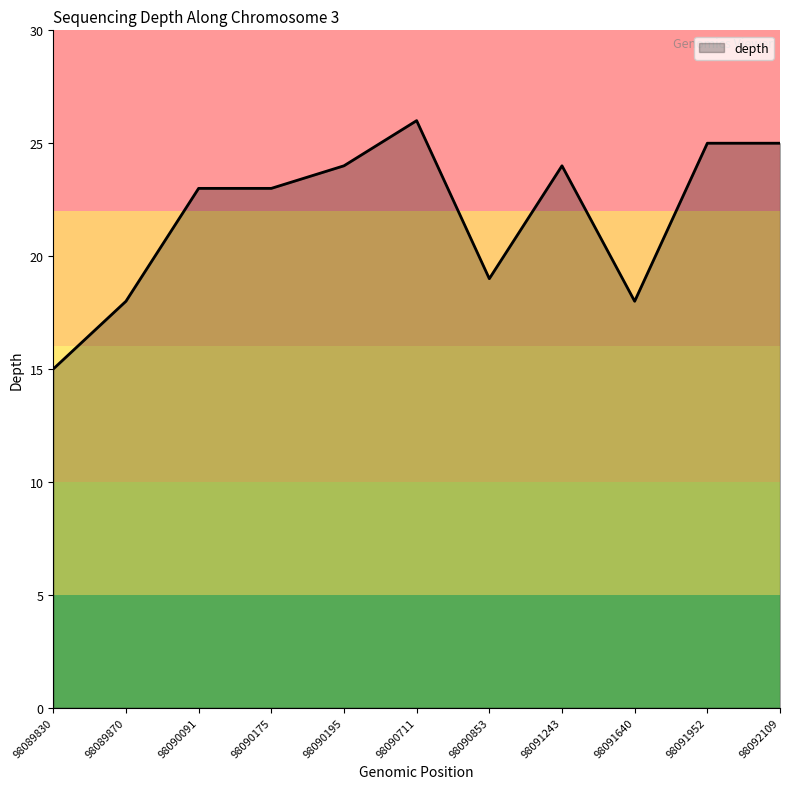

True or false: the data shows 16 at 98092109.

False